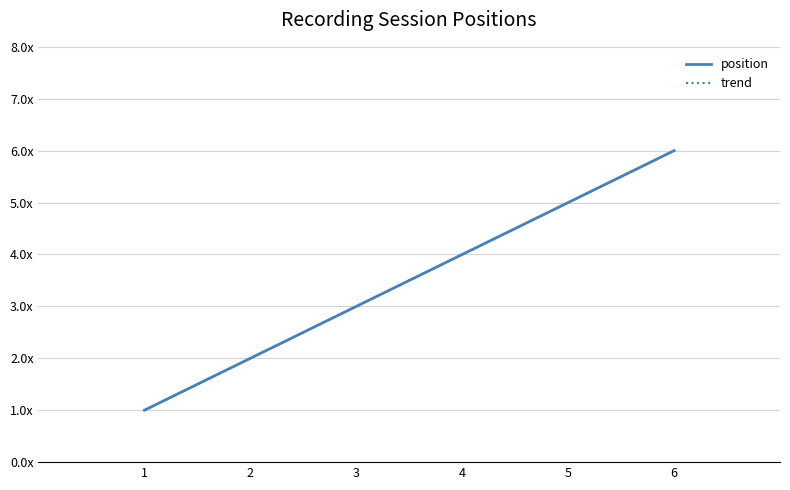

What is the sum of the position values at 5 and 6?

11.0